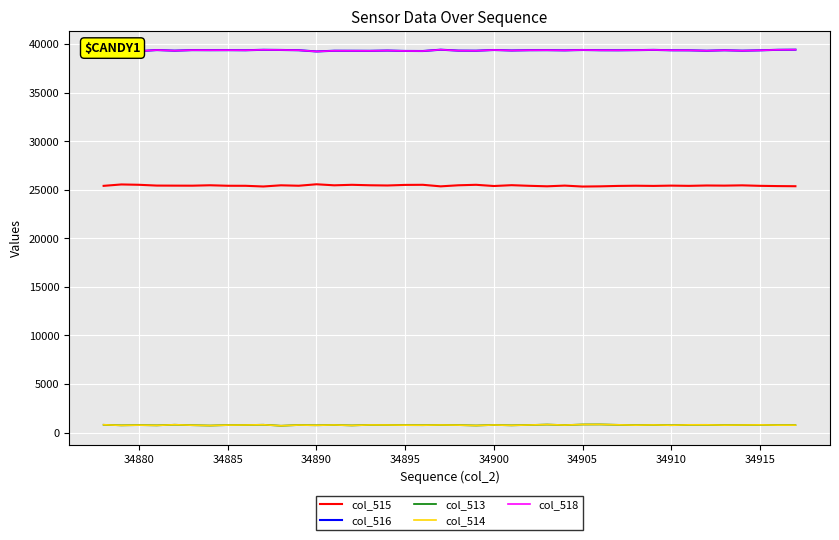

Is this an area chart (filled region under the line)?

No